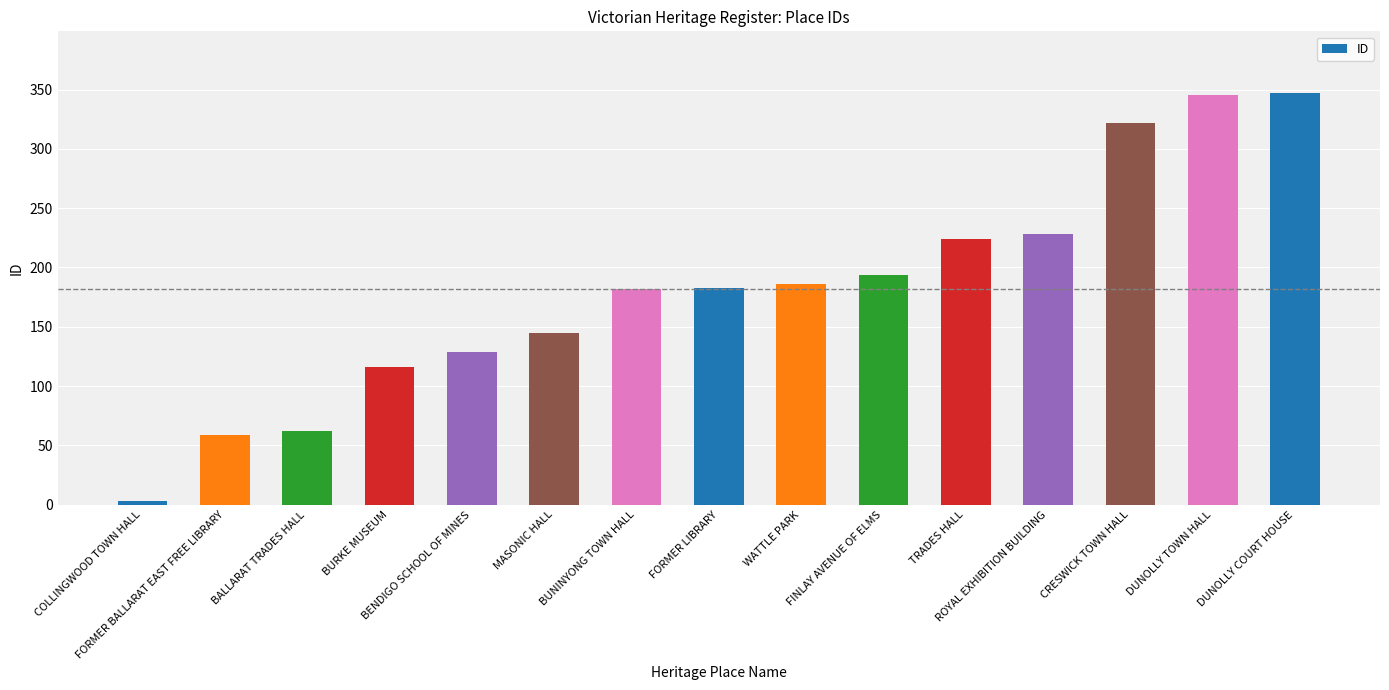

What is the ratio of the value at DUNOLLY COURT HOUSE to the value at CRESWICK TOWN HALL?

1.1